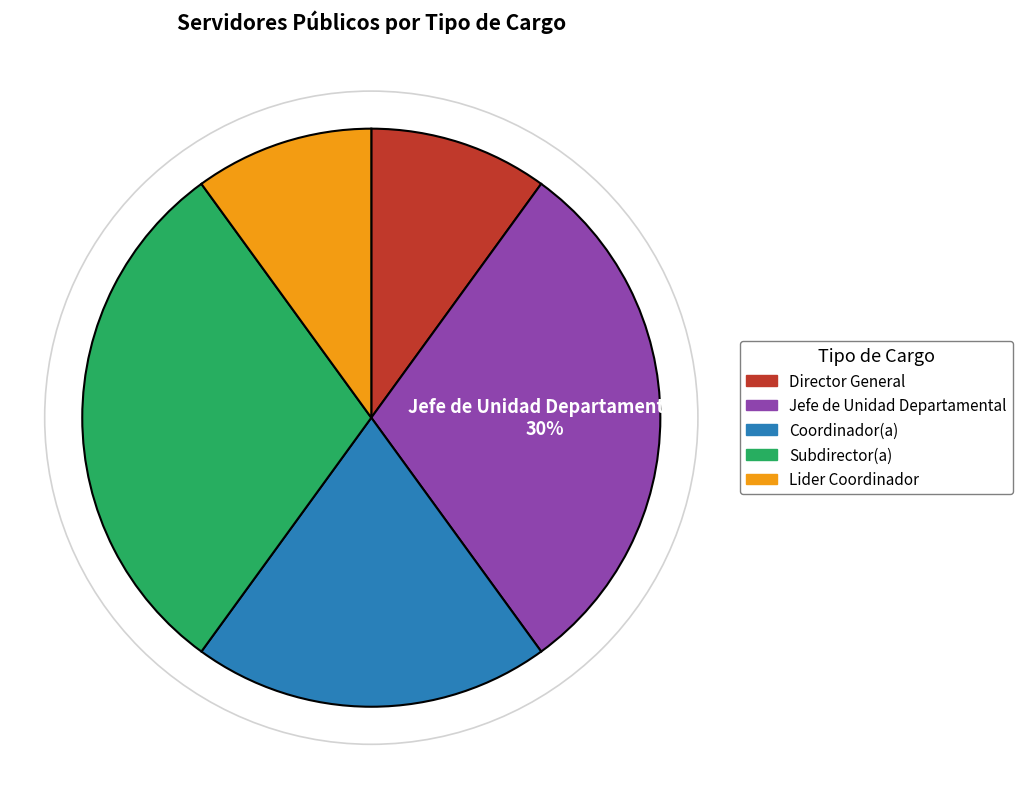

How many segments does this pie chart have?

5